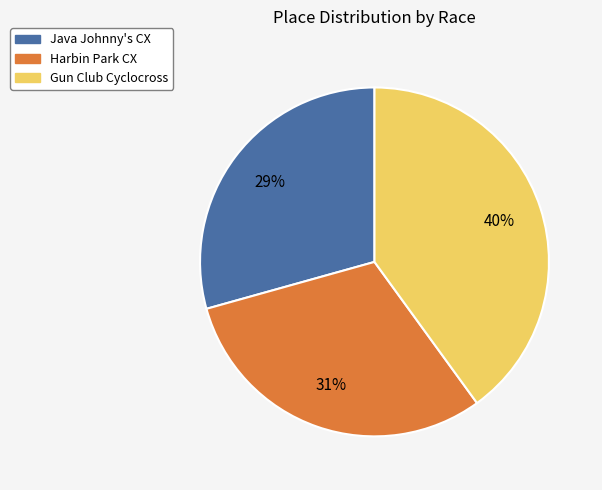

What percentage is the Java Johnny's CX slice, to the nearest percent?

29%